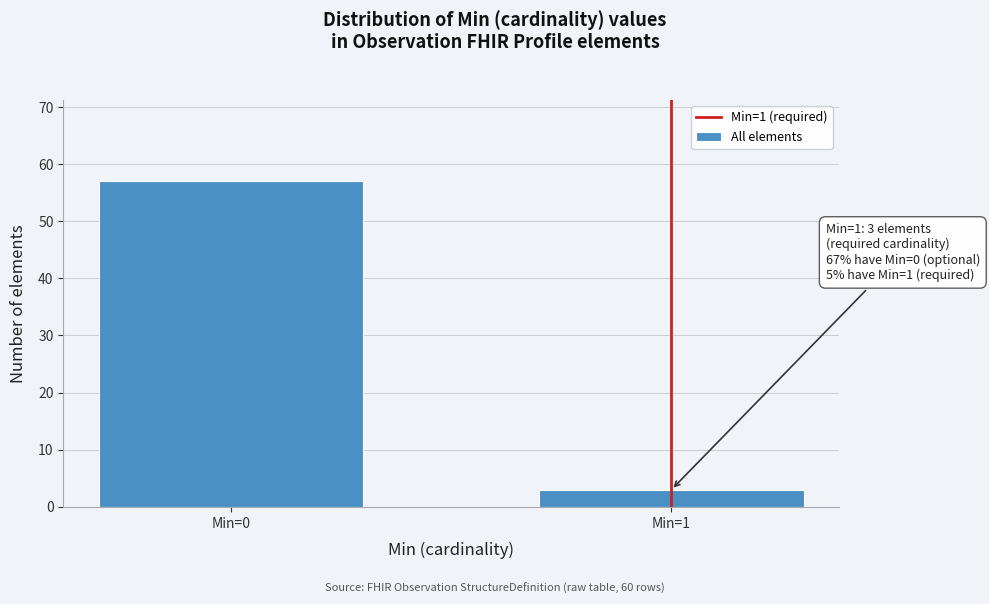

Reading left to right, transcribe all the data shown in this chart.

57	3